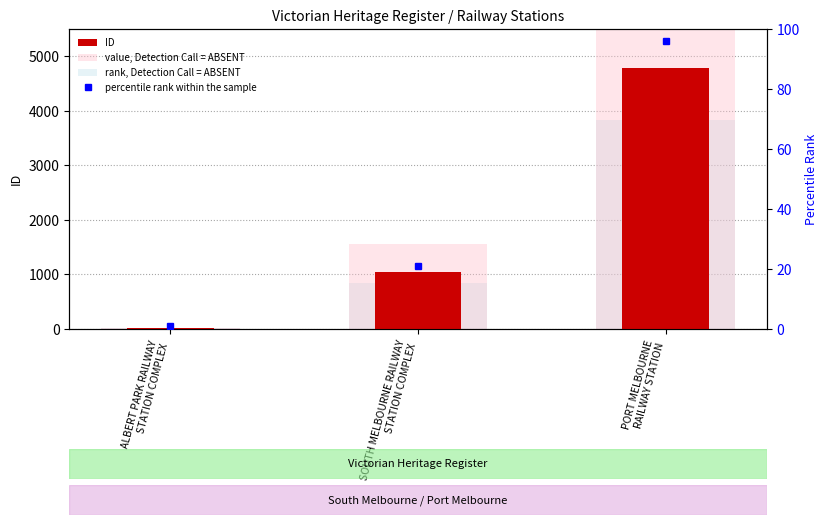

What is the sum of the value, Detection Call = ABSENT values at ALBERT PARK RAILWAY
STATION COMPLEX and SOUTH MELBOURNE RAILWAY
STATION COMPLEX?

1584.0